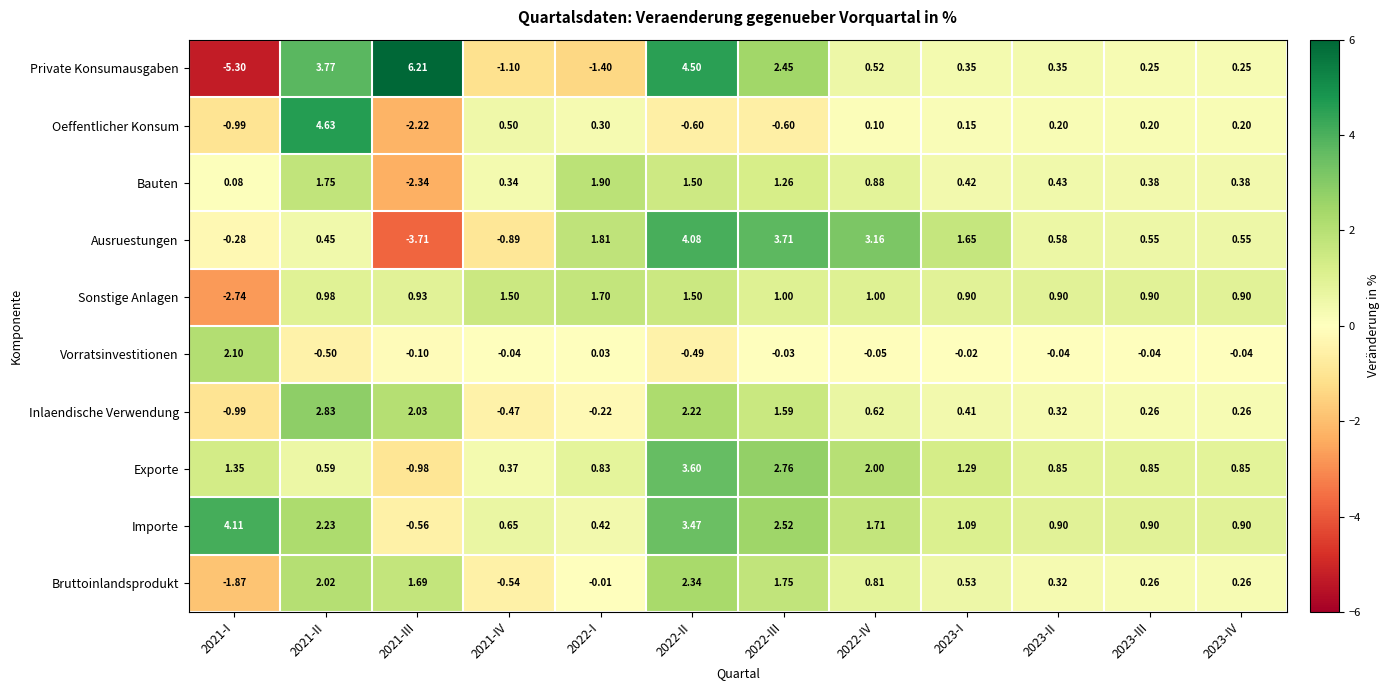

Rank the series at 2021-IV from lowest to highest value.

Private Konsumausgaben, Ausruestungen, Bruttoinlandsprodukt, Inlaendische Verwendung, Vorratsinvestitionen, Bauten, Exporte, Oeffentlicher Konsum, Importe, Sonstige Anlagen